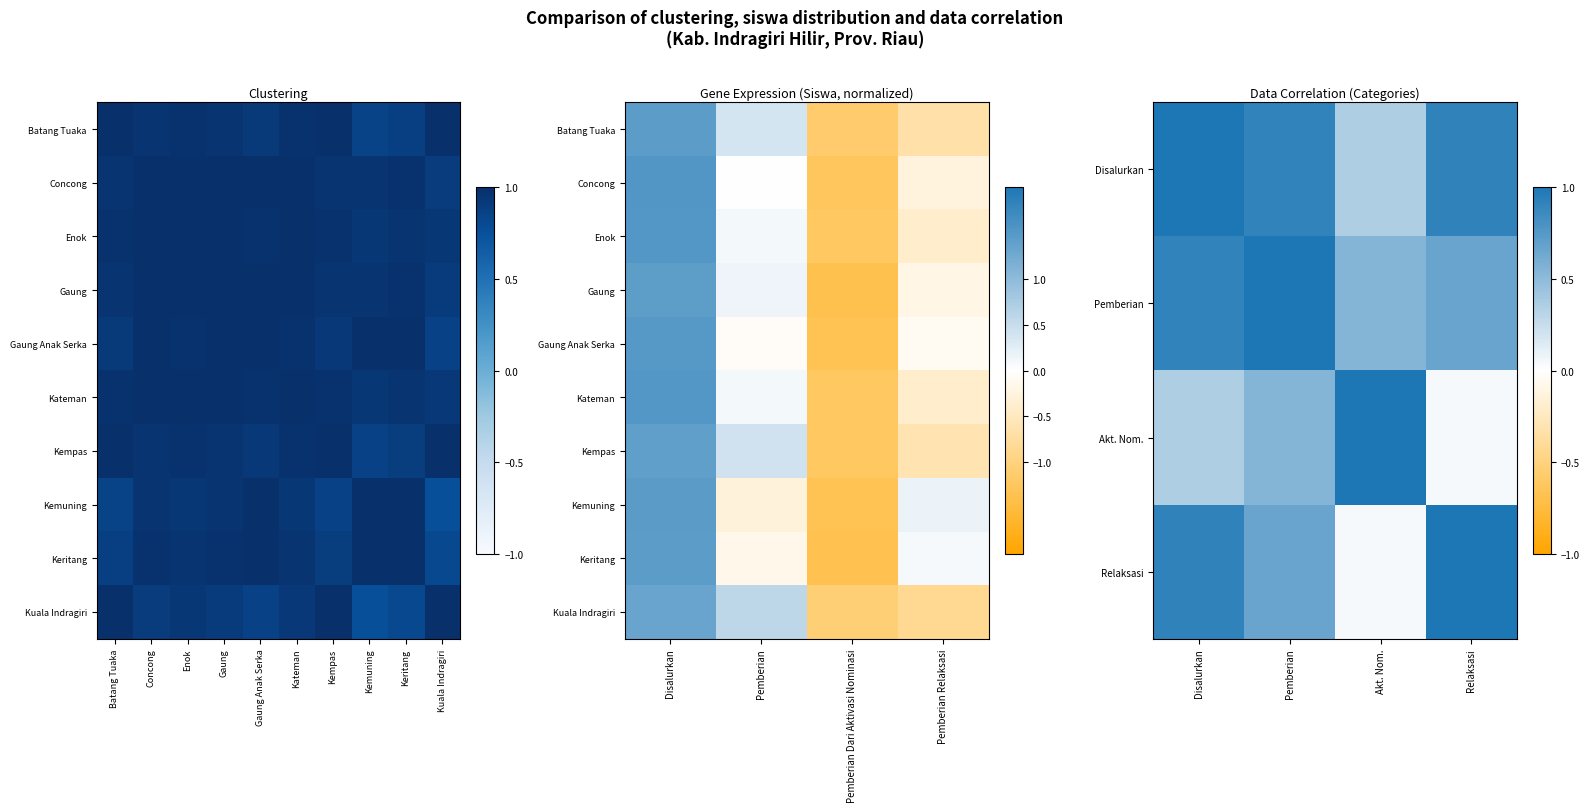

At which category is the sum across all series the highest?

Disalurkan